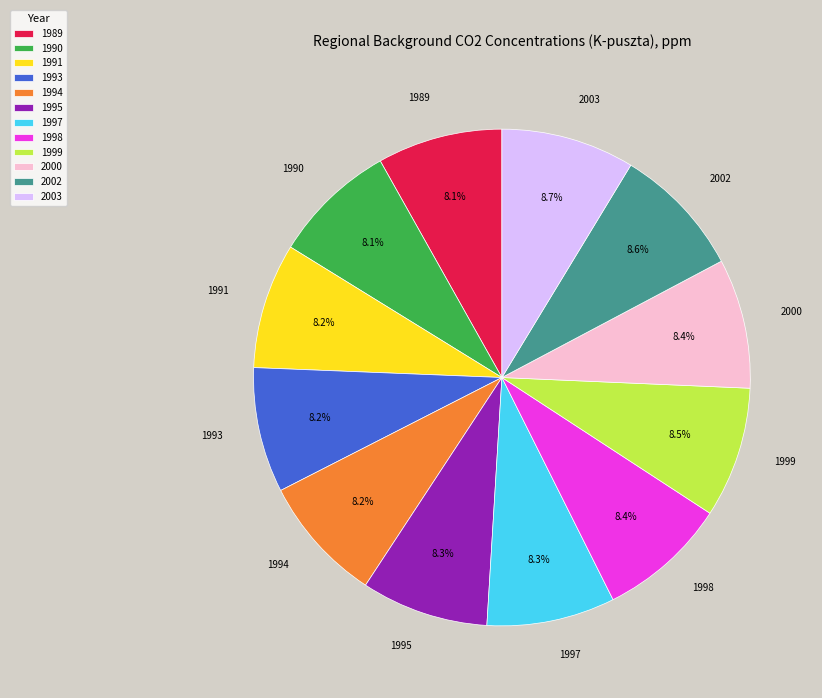

To the nearest percent, what portion does 1994 represent?

8%